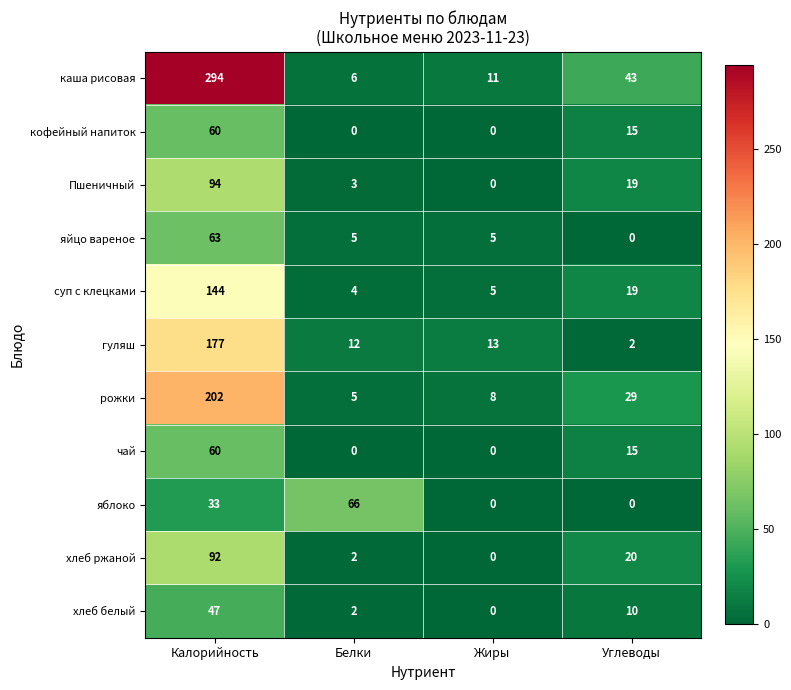

The каша рисовая series shows 6 at Белки. True or false?

True